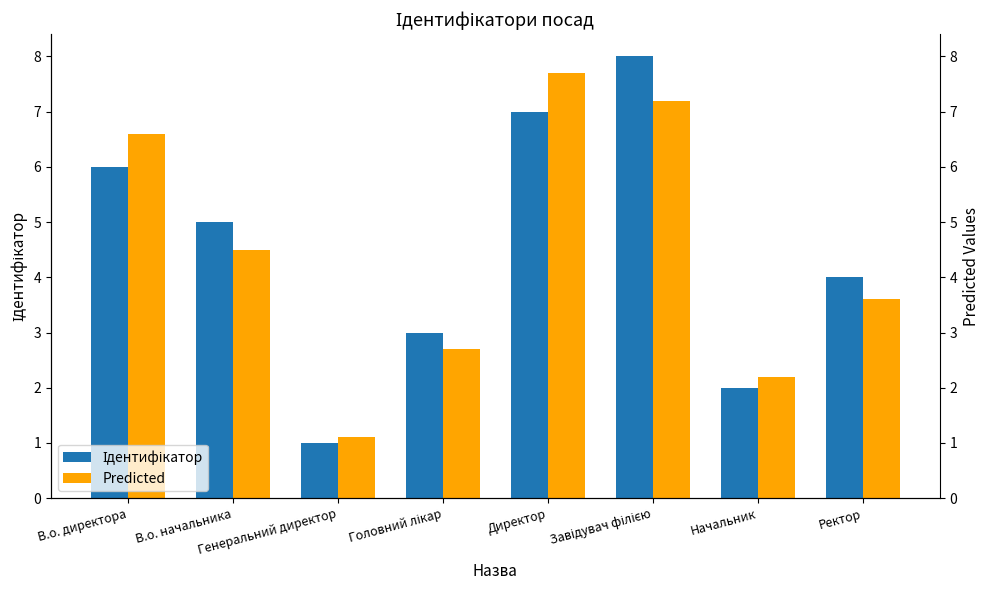

What is the total value across all series at В.о. директора?

12.6